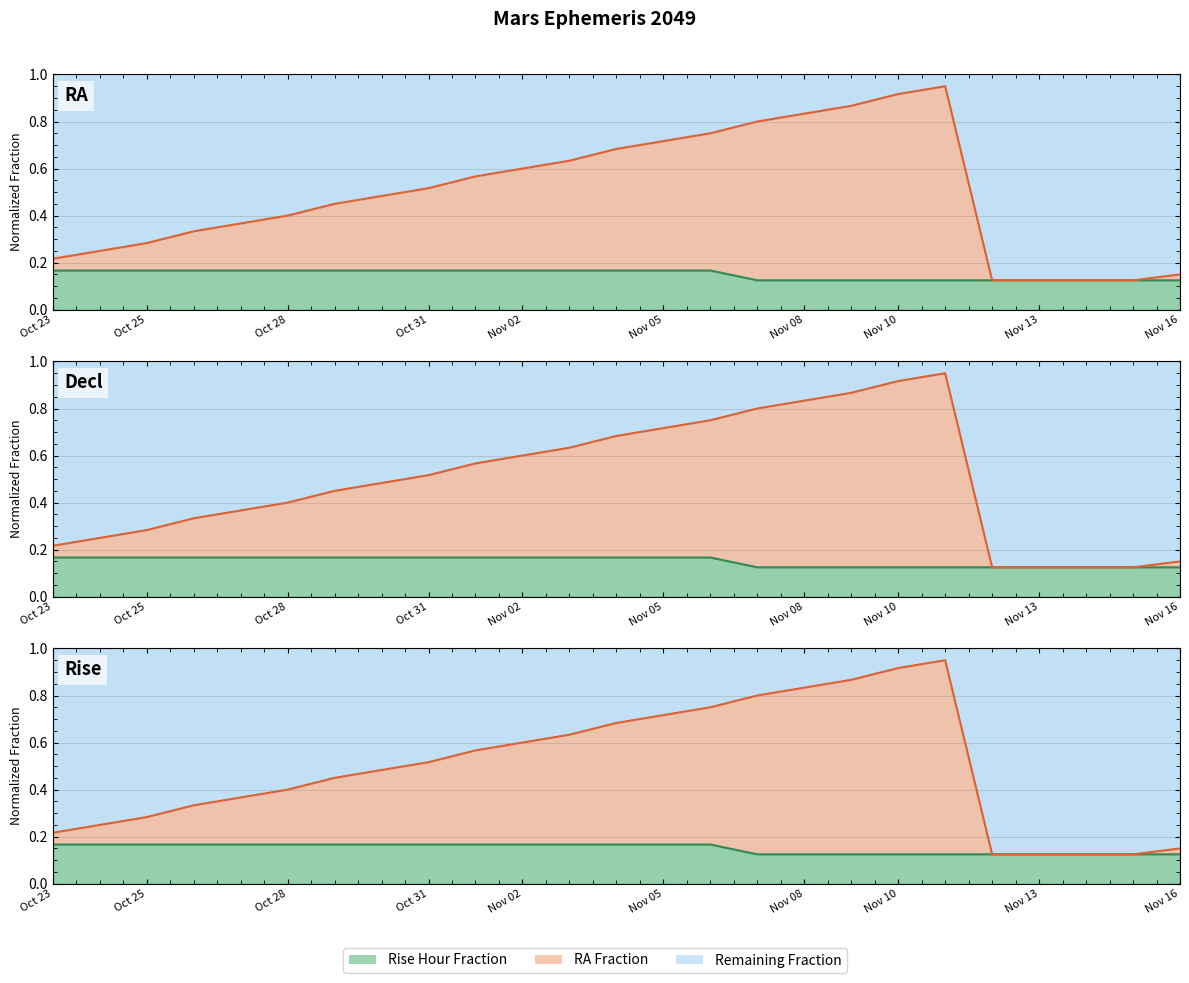

What is the difference between the second highest and second lowest values in the RA Line series?

0.8